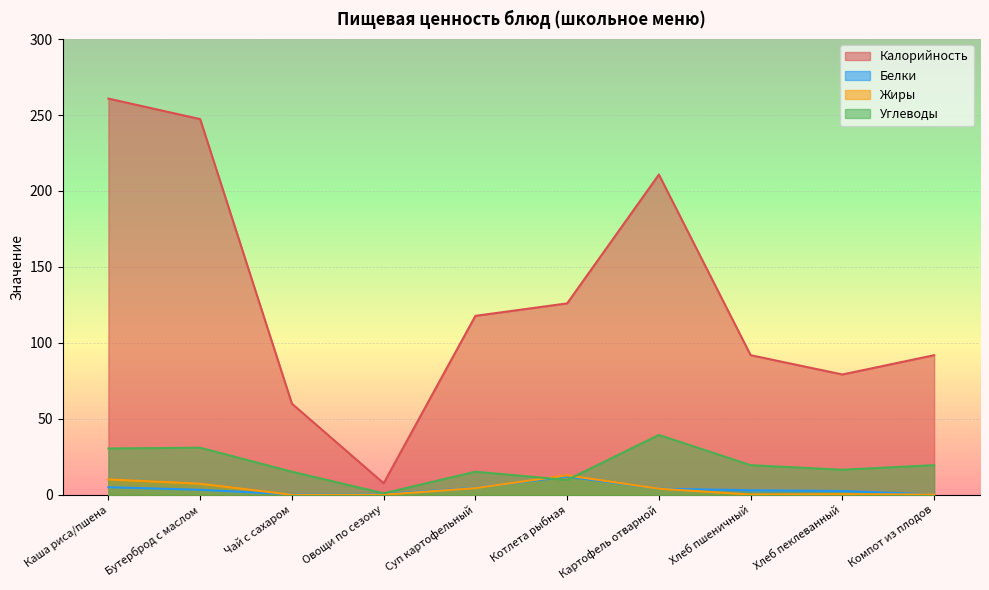

How many distinct data groups are displayed?

4